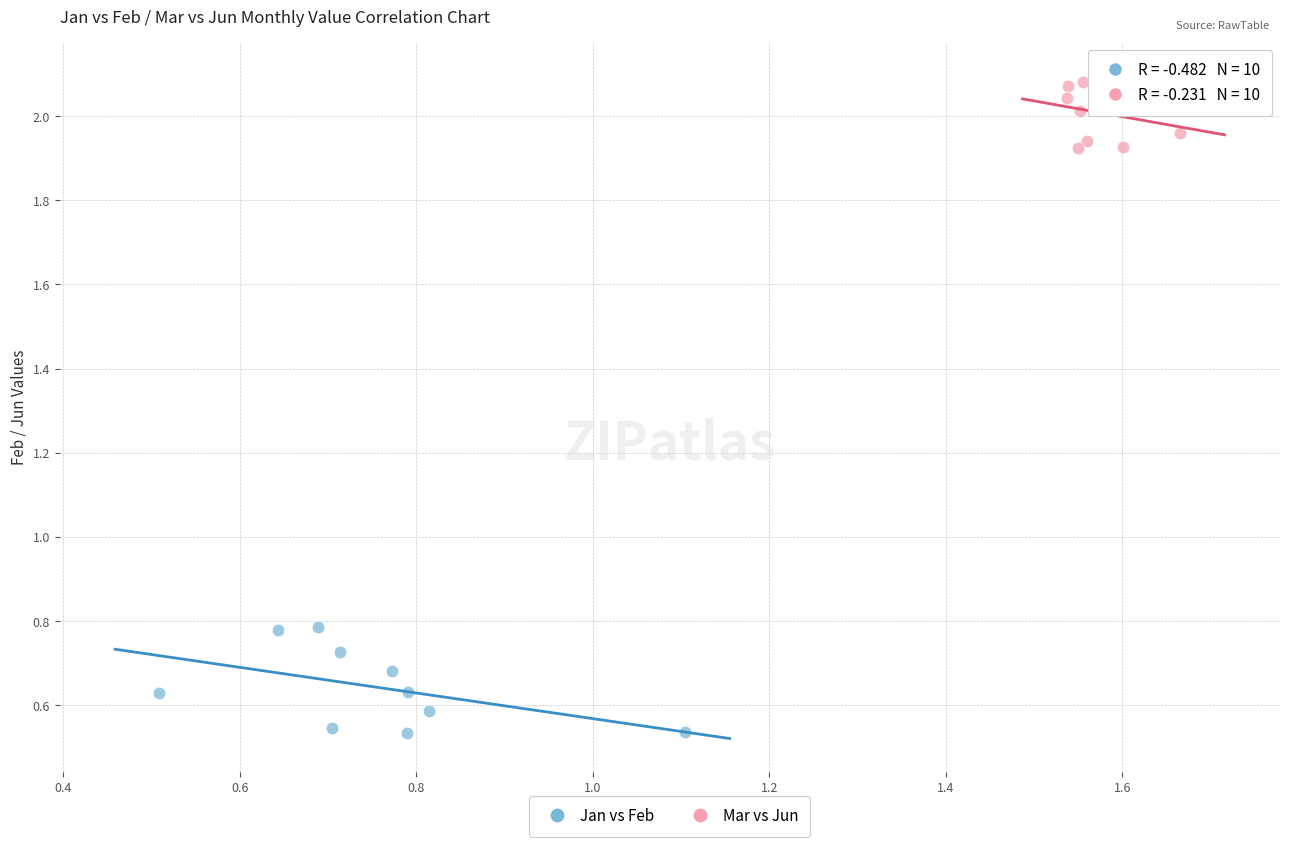

Which series reaches the minimum Y coordinate?

Jan vs Feb